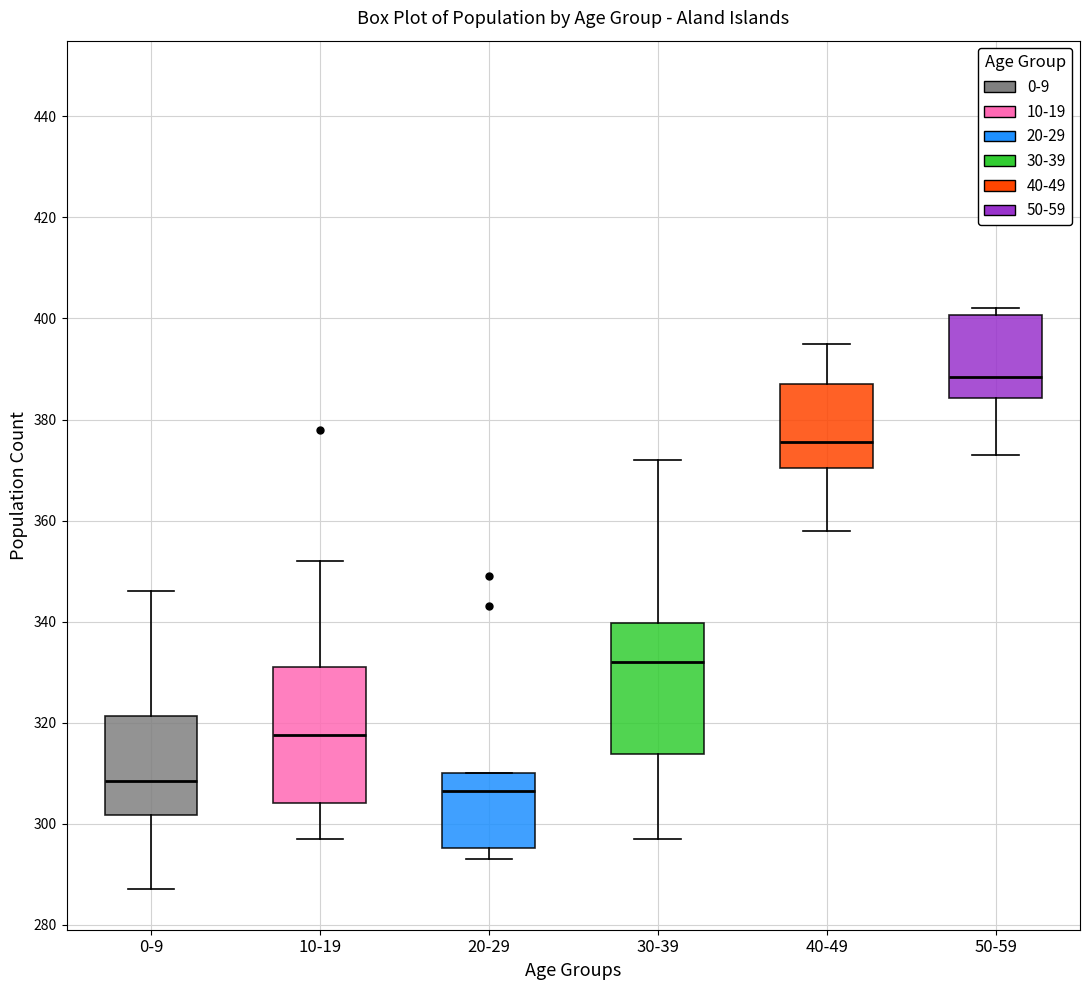

Which box's median line is the lowest?

20-29